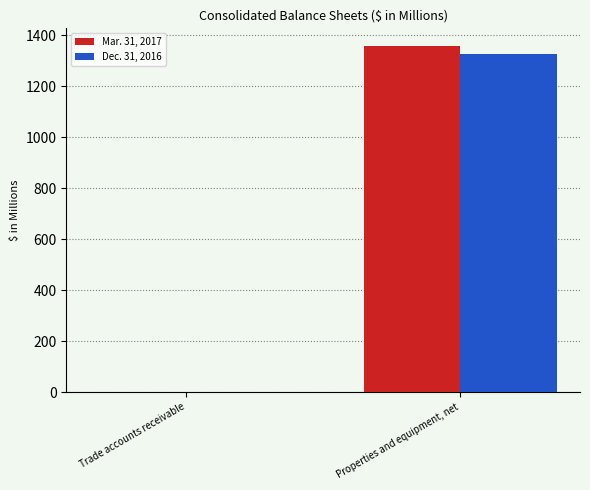

At which category does the chart reach its peak across all series?

Properties and equipment, net